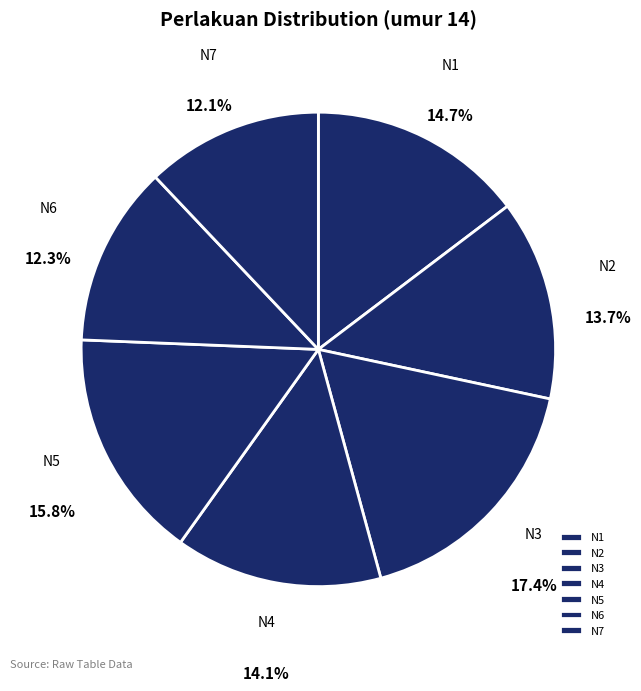

What percentage is the N6 slice, to the nearest percent?

12%